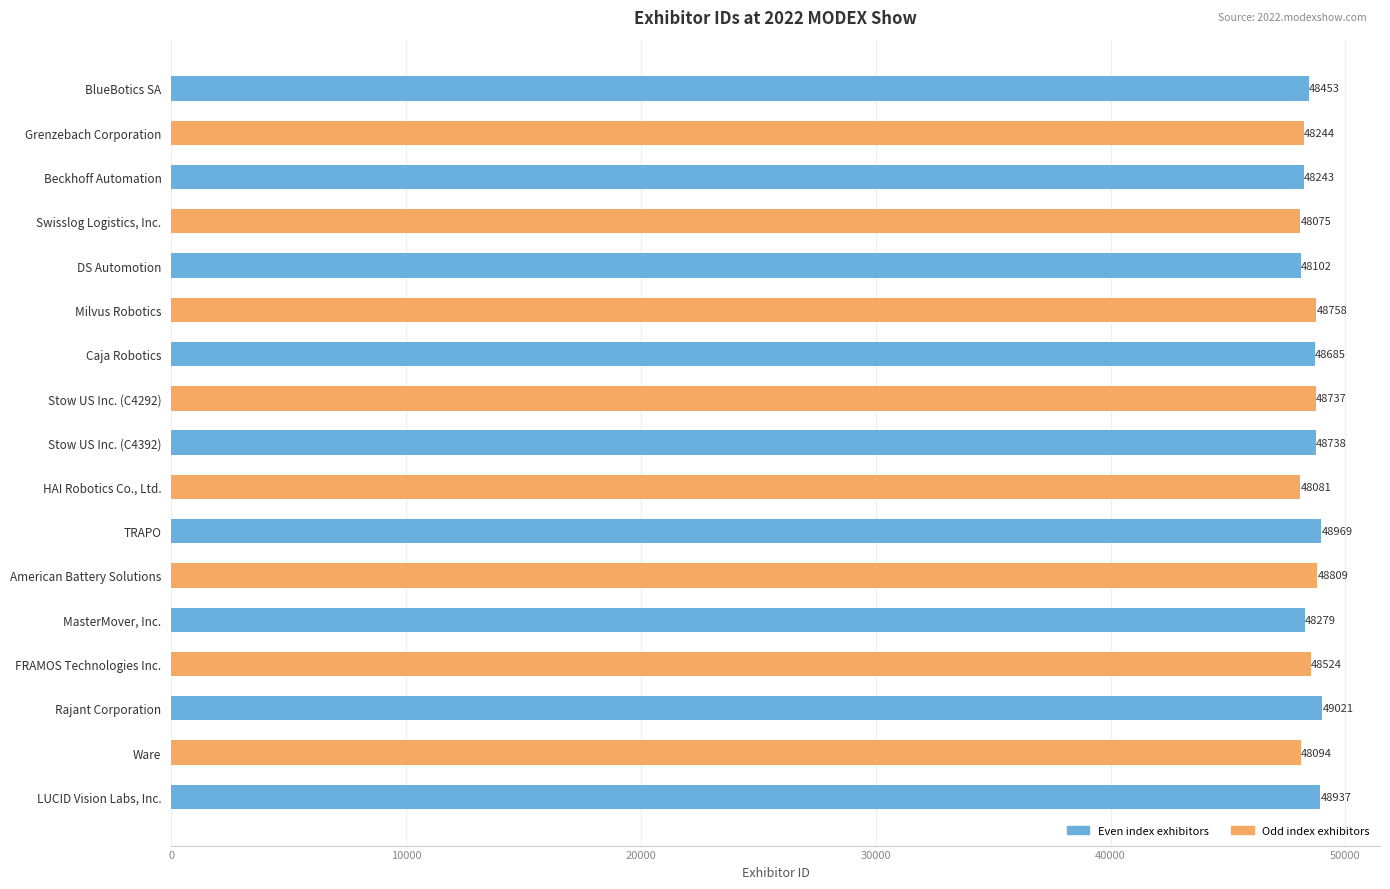

Approximately how many times larger is the value at MasterMover, Inc. compared to HAI Robotics Co., Ltd.?

1.0